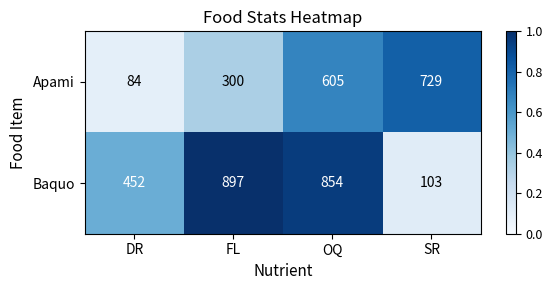

At FL, list the series in order from smallest to largest.

Apami, Baquo